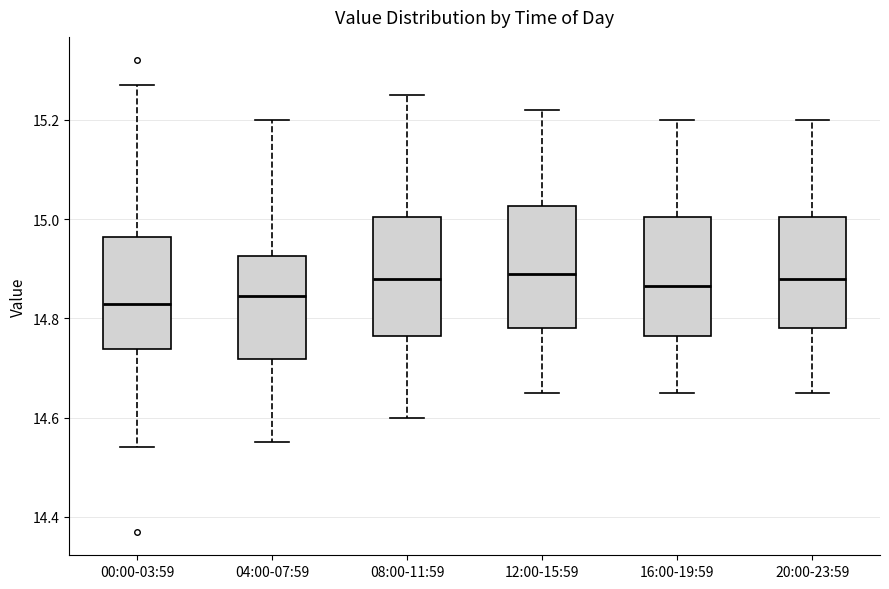

Reading left to right, read every box against the y-axis: the position of its median line, the range the box covers, and the ends of its whiskers. The values are not printed on the chart, so give them approximately, as read against the axis.

00:00-03:59: median 14.84, box 14.74 to 14.96, whiskers 14.54 to 15.28
04:00-07:59: median 14.84, box 14.72 to 14.92, whiskers 14.56 to 15.20
08:00-11:59: median 14.88, box 14.76 to 15.00, whiskers 14.60 to 15.26
12:00-15:59: median 14.90, box 14.78 to 15.02, whiskers 14.66 to 15.22
16:00-19:59: median 14.86, box 14.76 to 15.00, whiskers 14.66 to 15.20
20:00-23:59: median 14.88, box 14.78 to 15.00, whiskers 14.66 to 15.20